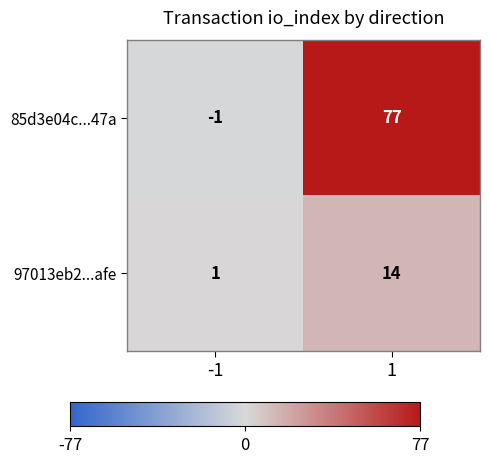

What is the difference between the highest and lowest values at 1?

63